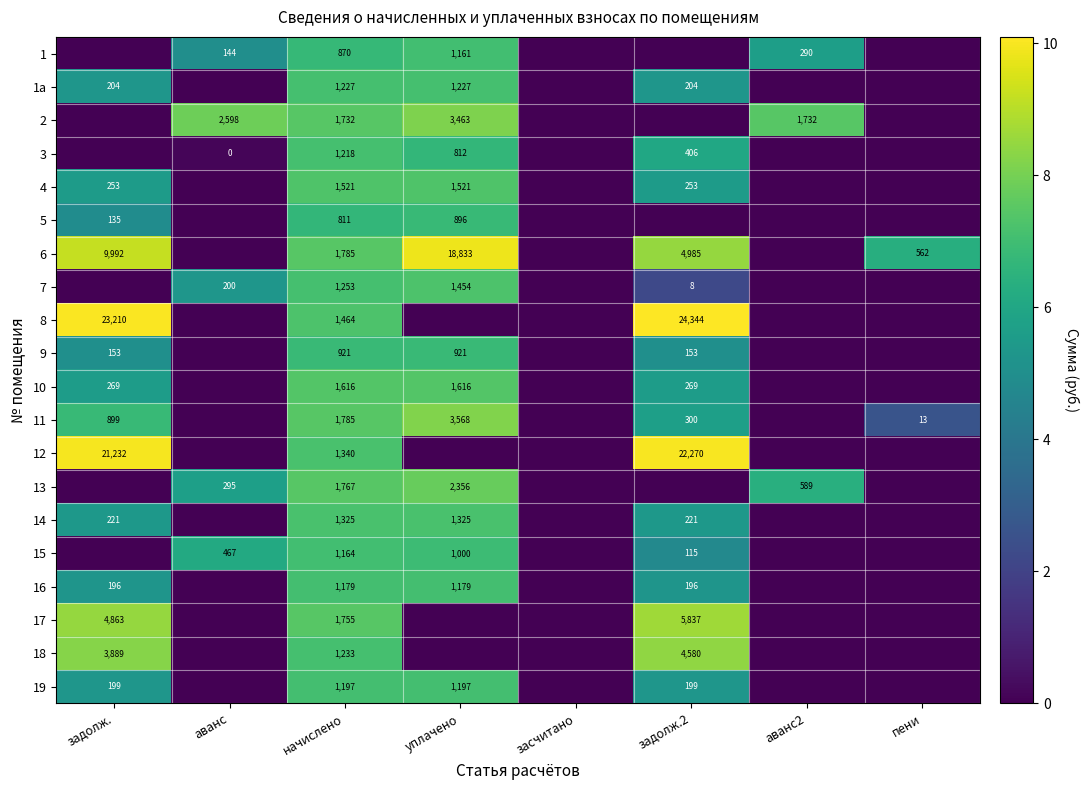

The value of 14 at задолж. is 221. True or false?

True